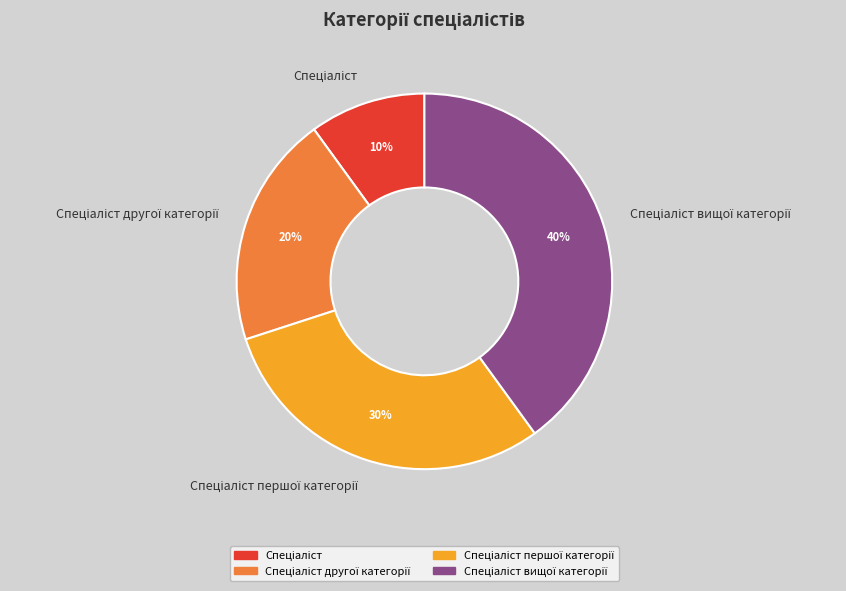

Is there any slice that represents more than half of the pie?

No